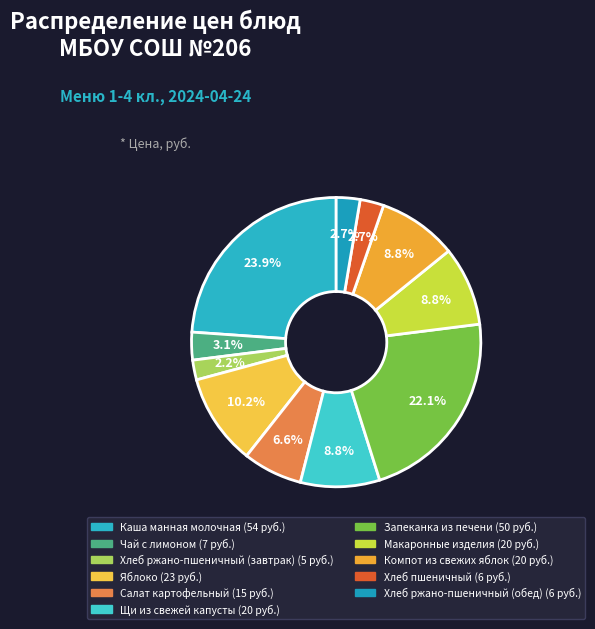

To the nearest percent, what percentage of the pie is Каша манная молочная?

24%